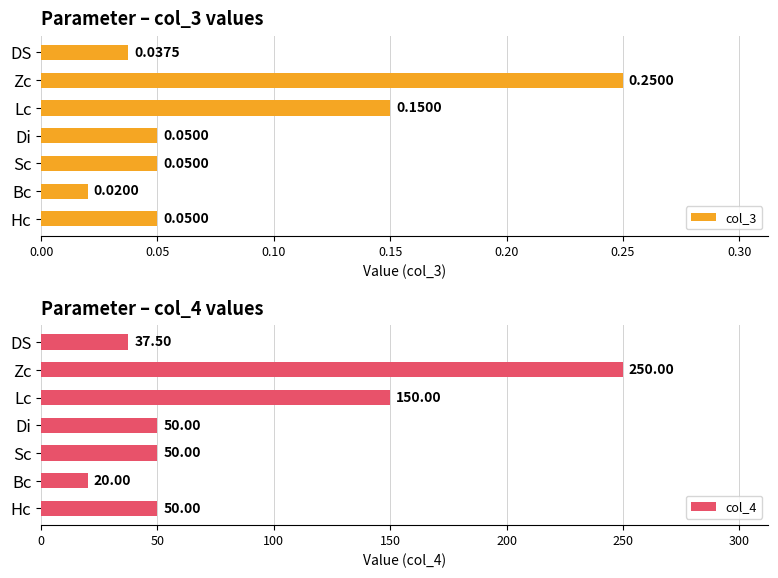

What is the maximum value for col_4?

250.0